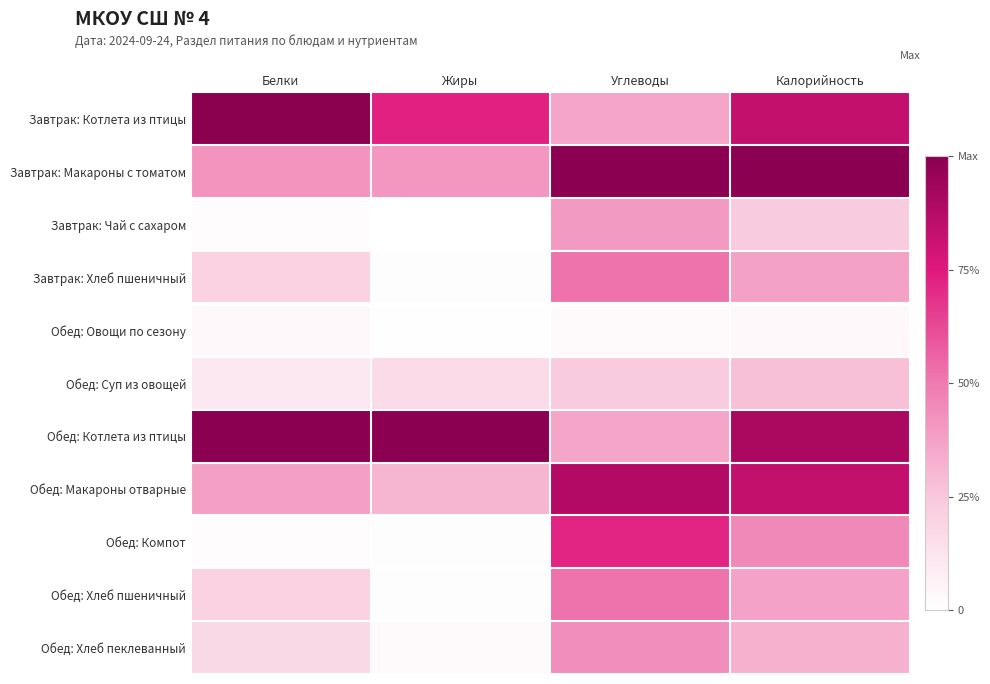

Reading left to right, transcribe all the data shown in this chart.

Завтрак: Котлета из птицы: Белки=1.0	Жиры=0.7	Углеводы=0.4	Калорийность=0.8
Завтрак: Макароны с томатом: Белки=0.4	Жиры=0.4	Углеводы=1.0	Калорийность=1.0
Завтрак: Чай с сахаром: Белки=0.0	Жиры=0.0	Углеводы=0.4	Калорийность=0.2
Завтрак: Хлеб пшеничный: Белки=0.2	Жиры=0.0	Углеводы=0.5	Калорийность=0.4
Обед: Овощи по сезону: Белки=0.0	Жиры=0.0	Углеводы=0.0	Калорийность=0.0
Обед: Суп из овощей: Белки=0.1	Жиры=0.2	Углеводы=0.2	Калорийность=0.3
Обед: Котлета из птицы: Белки=1.0	Жиры=1.0	Углеводы=0.4	Калорийность=0.9
Обед: Макароны отварные: Белки=0.4	Жиры=0.3	Углеводы=0.9	Калорийность=0.8
Обед: Компот: Белки=0.0	Жиры=0.0	Углеводы=0.7	Калорийность=0.4
Обед: Хлеб пшеничный: Белки=0.2	Жиры=0.0	Углеводы=0.5	Калорийность=0.4
Обед: Хлеб пеклеванный: Белки=0.2	Жиры=0.0	Углеводы=0.4	Калорийность=0.3